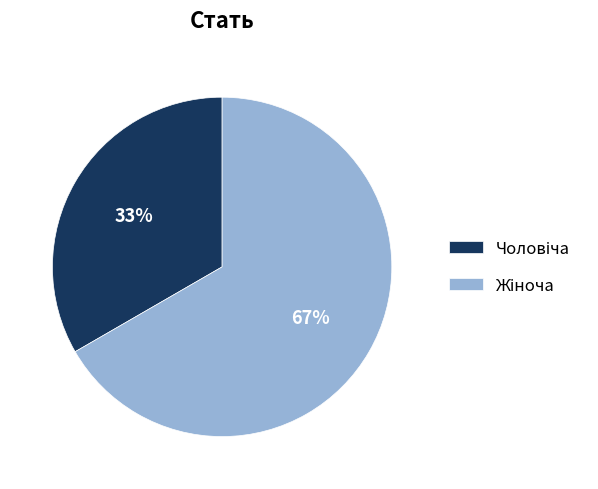

How many slices are in this pie chart?

2